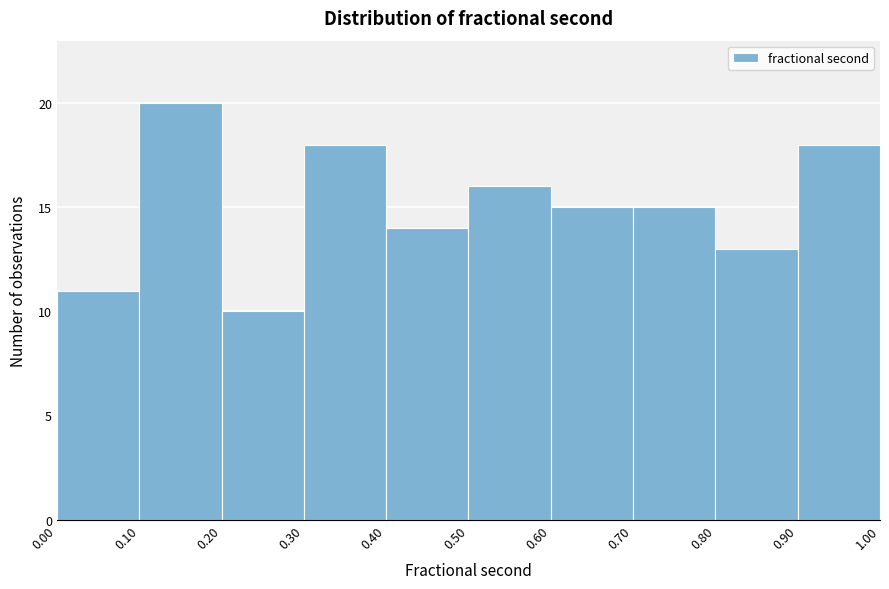

Which range on the x-axis has the tallest bar?

0.10 to 0.20